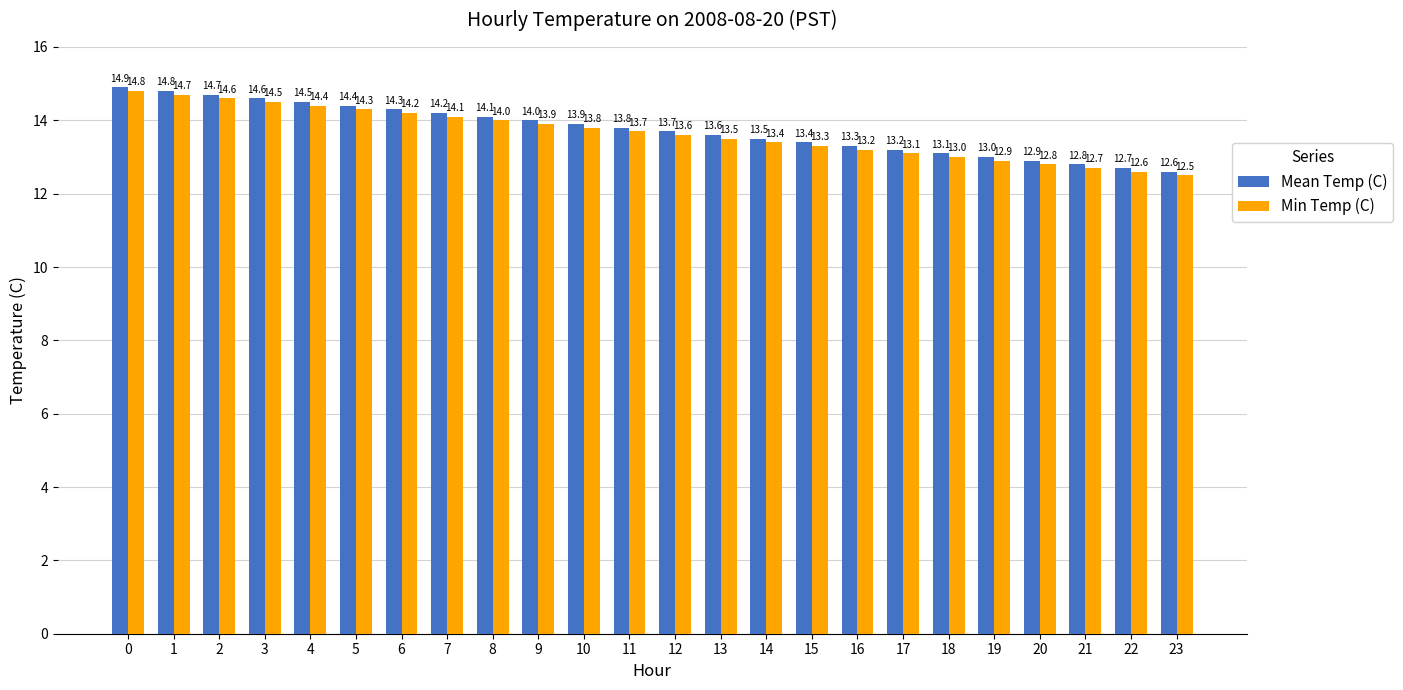

Rank the series by their maximum value, from lowest to highest.

Min Temp (C), Mean Temp (C)